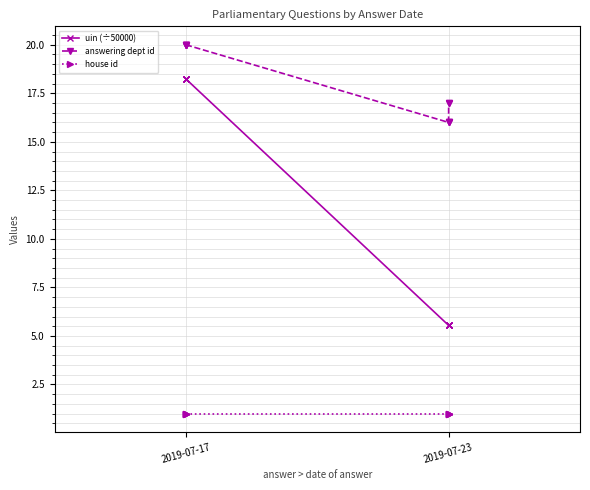

True or false: house id and answering dept id intersect in this chart.

False